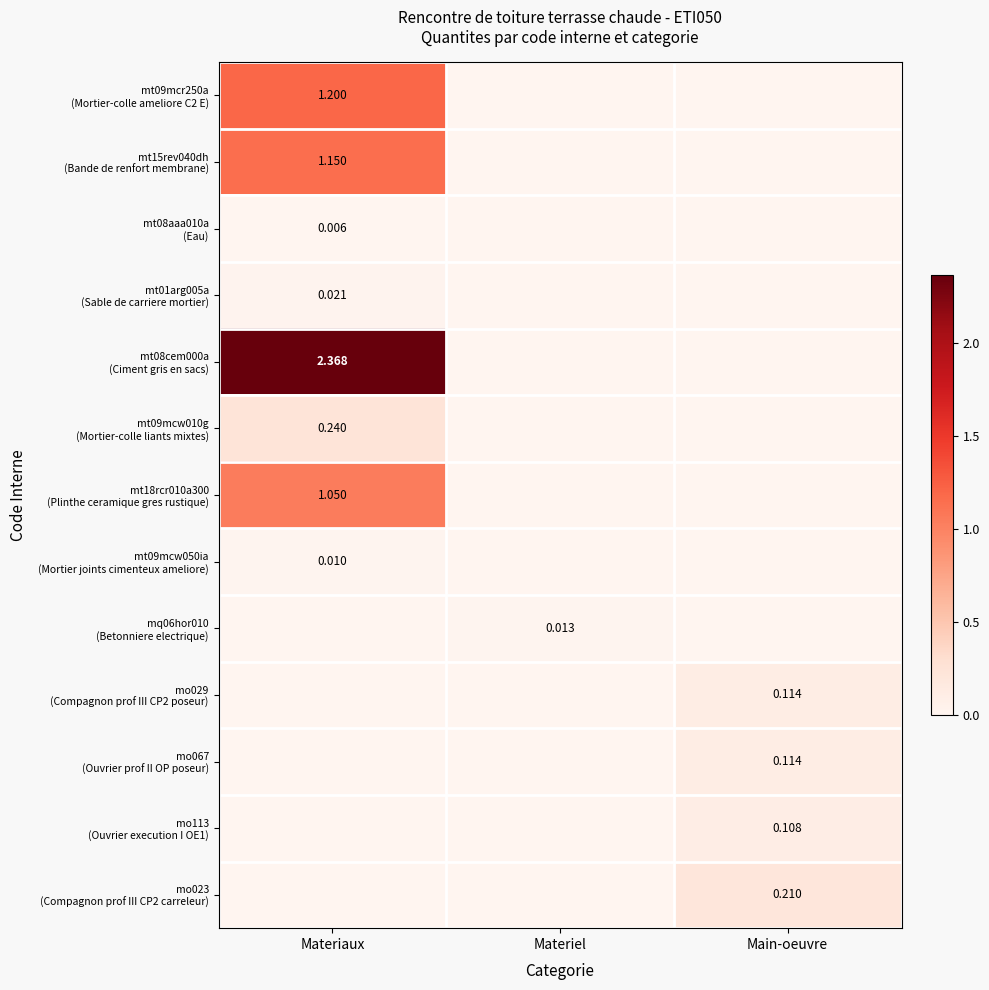

How many values in mt15rev040dh (Bande de renfort membrane) are above zero?

1